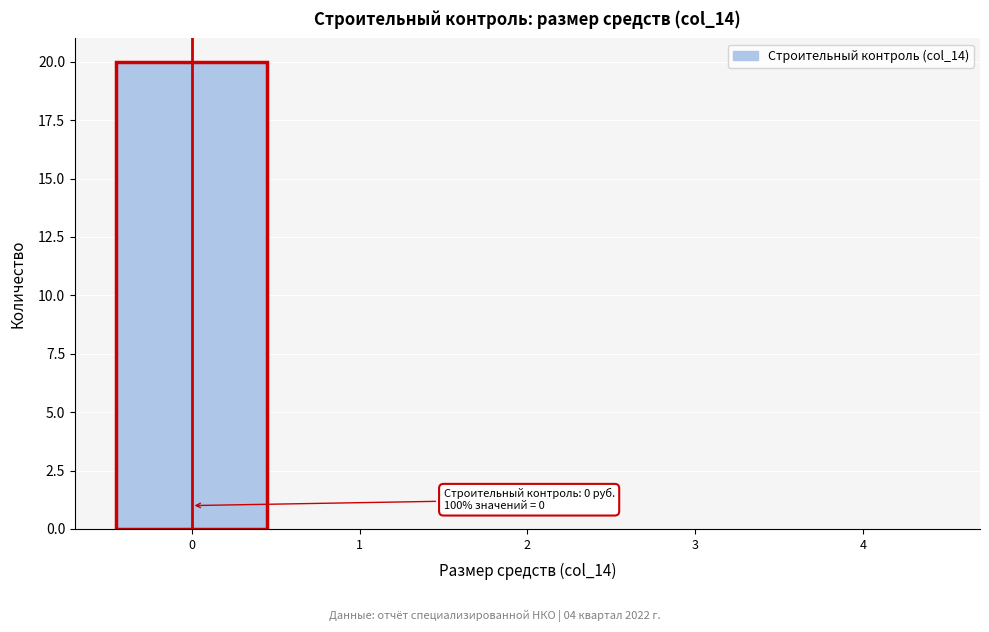

Over which range of the x-axis is the bar tallest?

-0.5 to 0.5